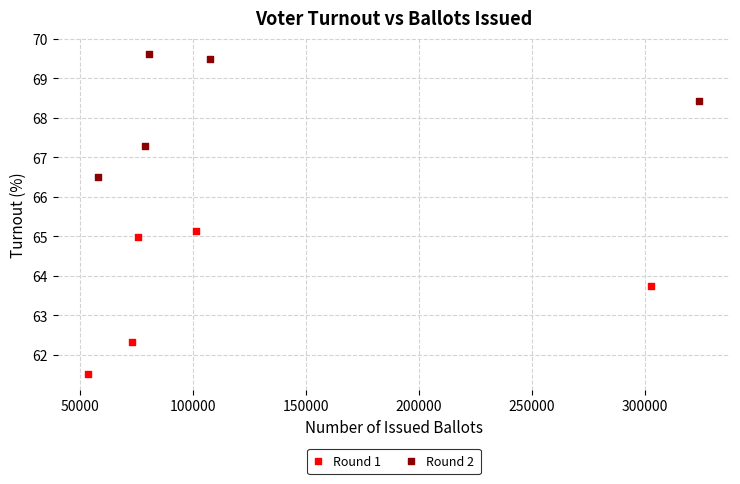

Which series has the largest Y range (max minus min)?

Round 1